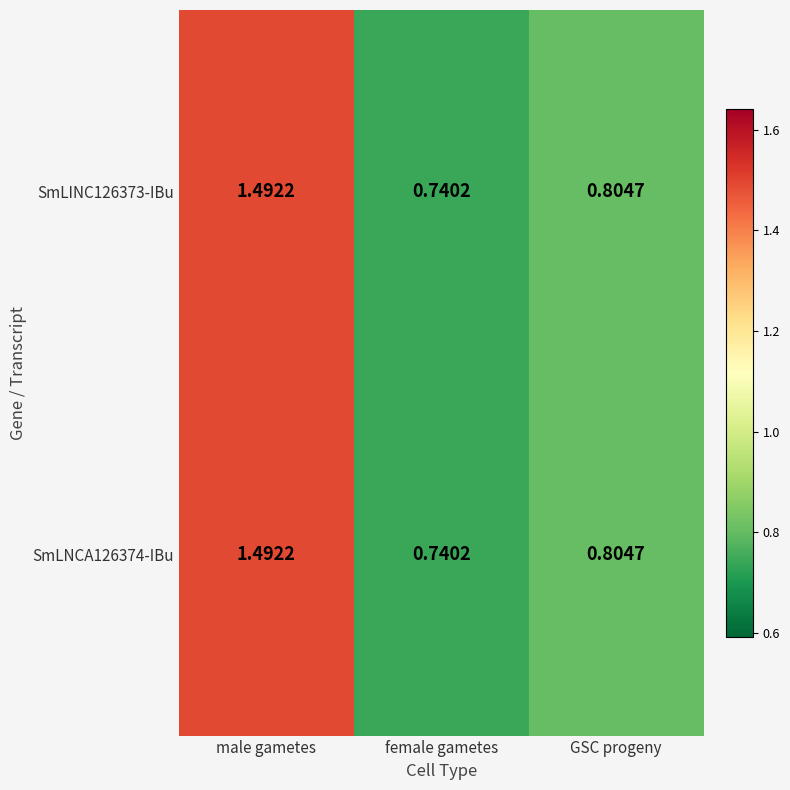

At which label is SmLNCA126374-IBu closest to 1?

GSC progeny